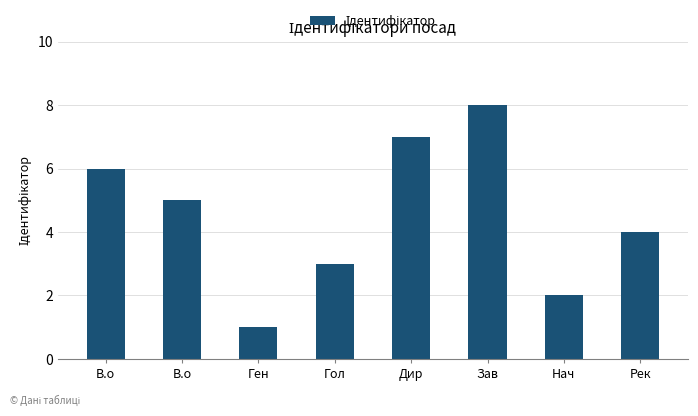

What is the approximate value at Зав?

8